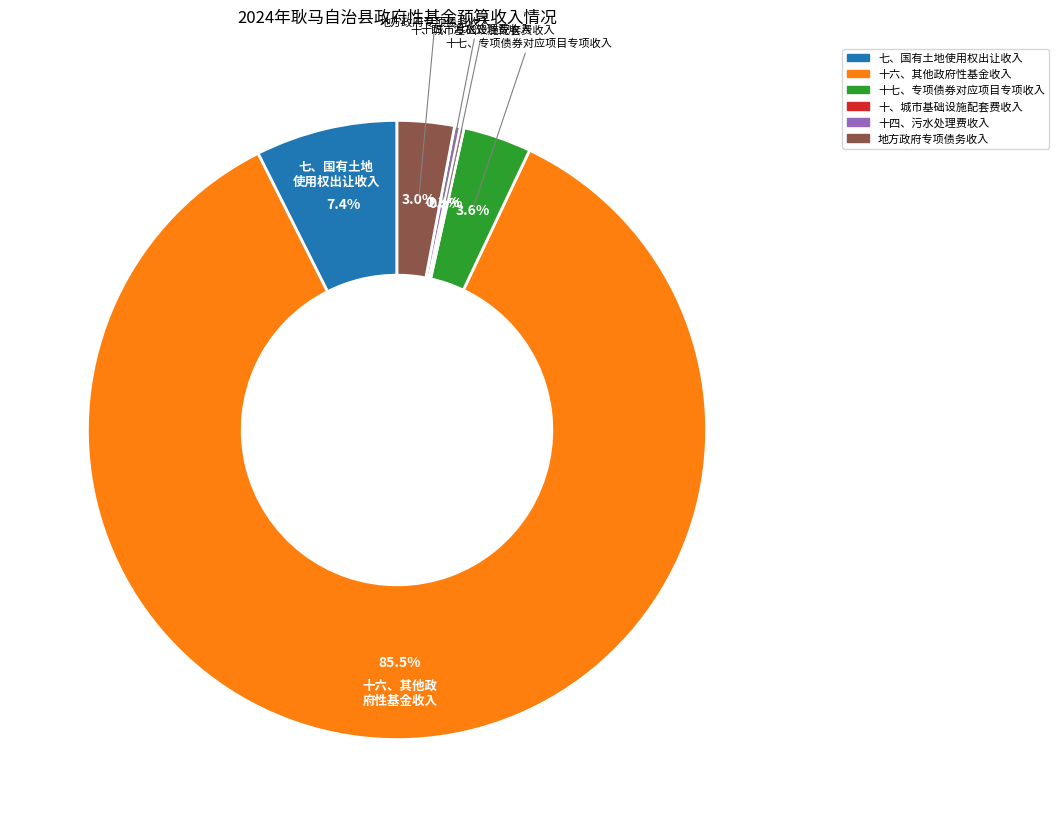

What portion of the pie excludes 十七、专项债券对应项目专项收入?

96.4%